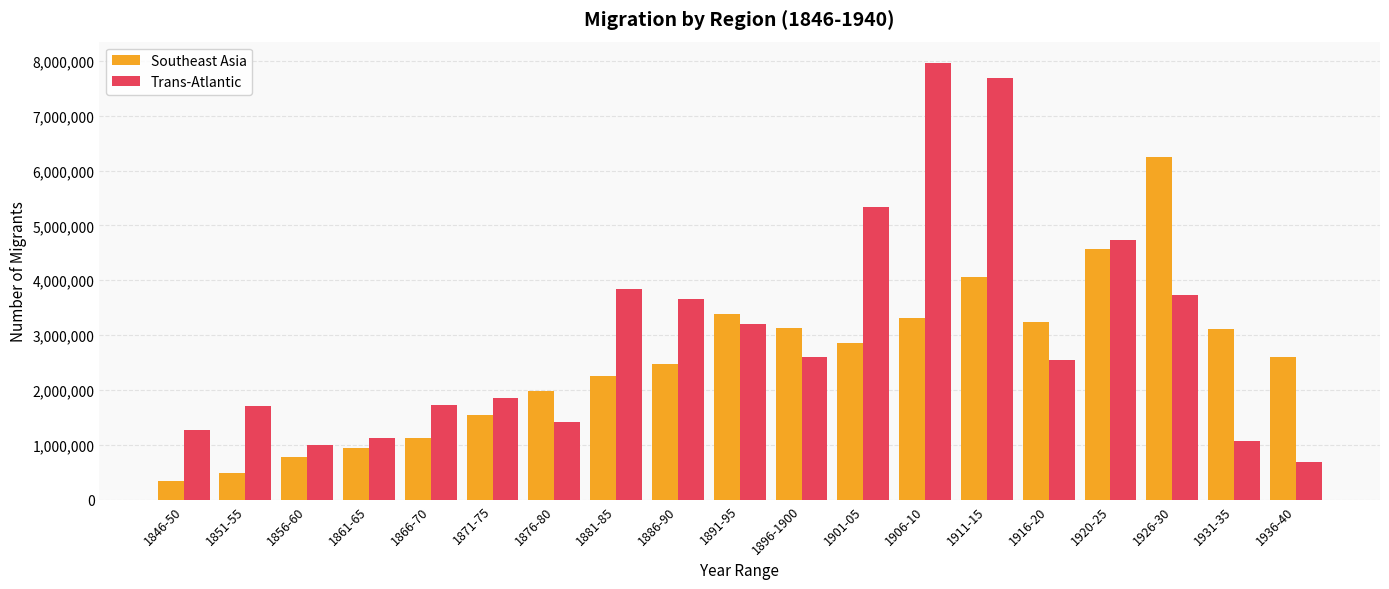

What is the difference between the Trans-Atlantic values at 1866-70 and 1876-80?

310000.0